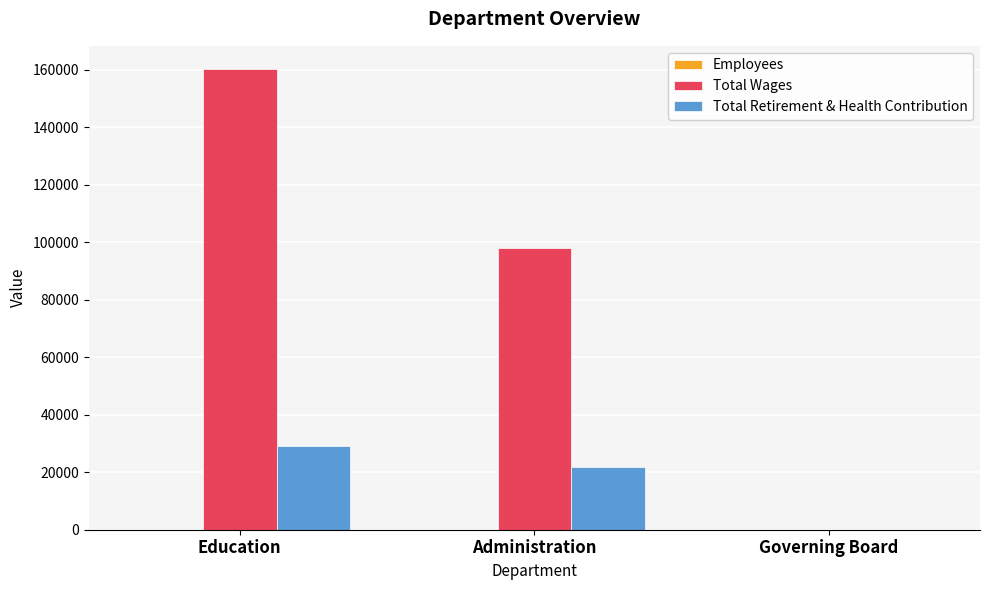

Between Education and Administration, which series saw the biggest shift?

Total Wages